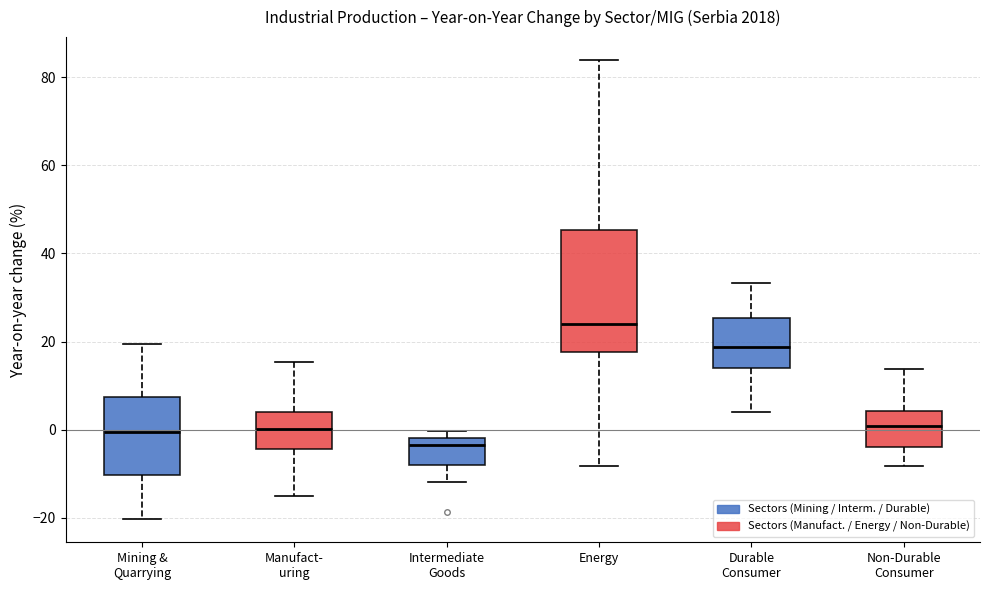

Reading left to right, transcribe this box plot: for each box, give where its median line is, the range the box spans, and where its two whiskers end, as read against the y-axis. The values are not printed on the chart, so give them approximately, as read against the axis.

Mining & Quarrying: median 0, box -10 to 8, whiskers -20 to 20
Manufact- uring: median 0, box -4 to 4, whiskers -16 to 16
Intermediate Goods: median -4, box -8 to -2, whiskers -12 to 0
Energy: median 24, box 18 to 46, whiskers -8 to 84
Durable Consumer: median 18, box 14 to 26, whiskers 4 to 34
Non-Durable Consumer: median 0, box -4 to 4, whiskers -8 to 14